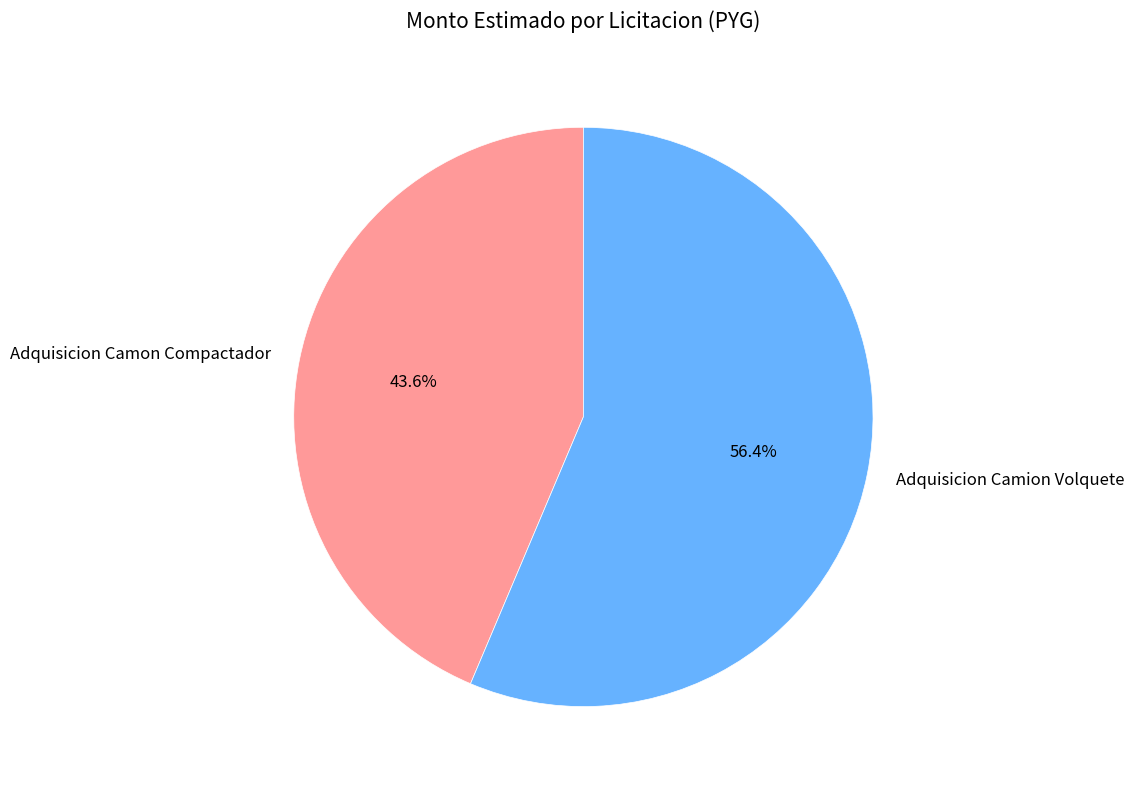

Which category has the smallest portion of the pie?

Adquisicion Camon Compactador